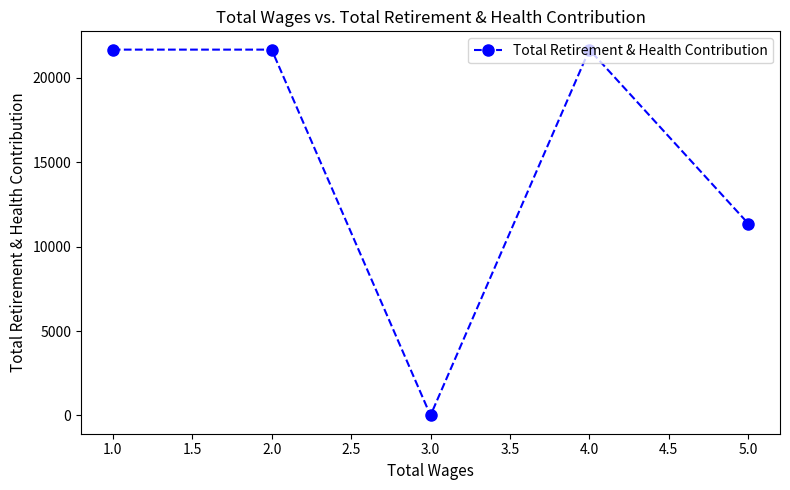

Is it true that the value at 4.0 is 33632?

False